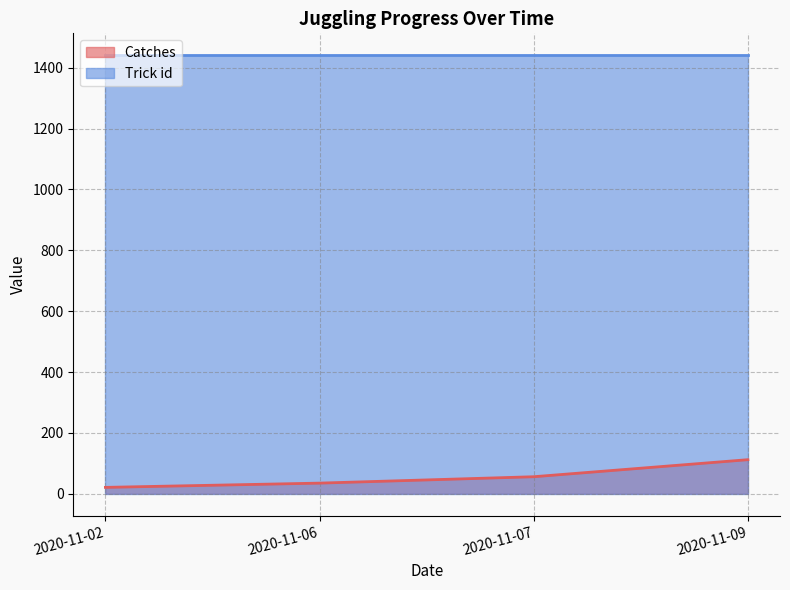

Which category has the highest value across all series?

2020-11-09